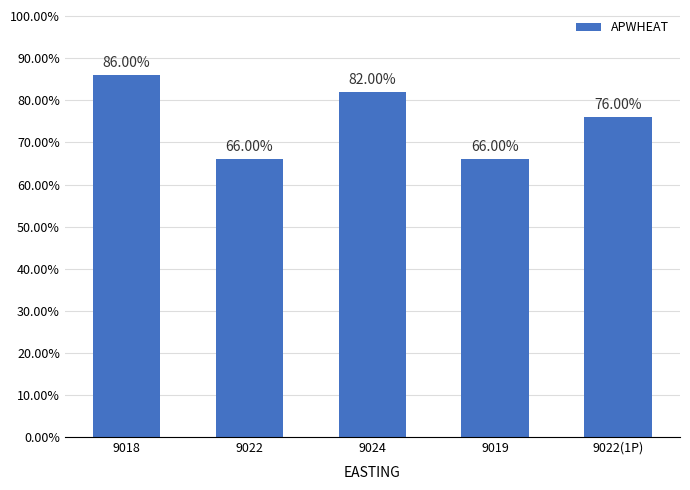

What is the ratio of the value at 9024 to the value at 9018?

1.0